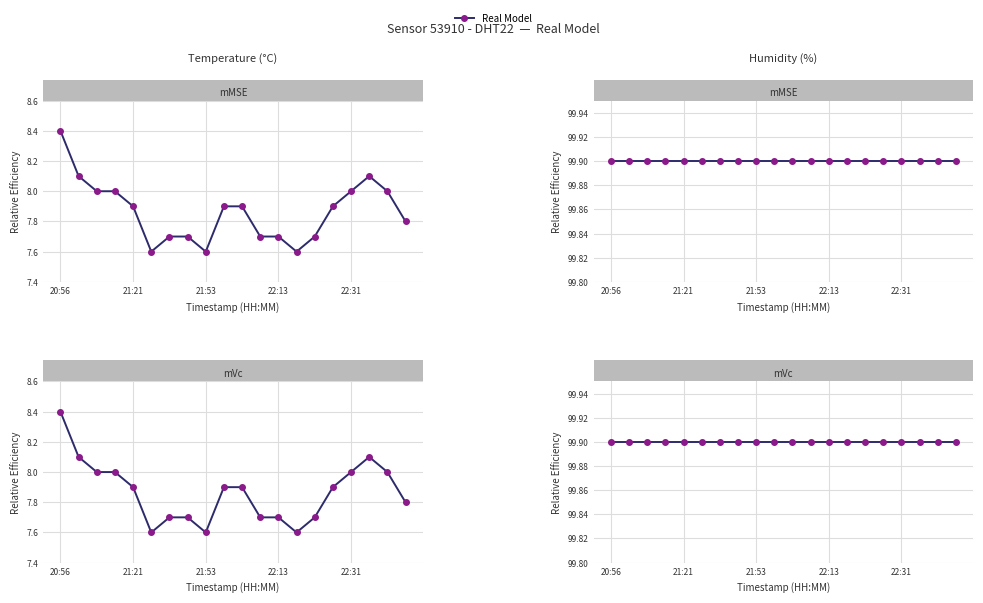

Rank the series by their maximum value, from lowest to highest.

Temperature (°C), Humidity (%)